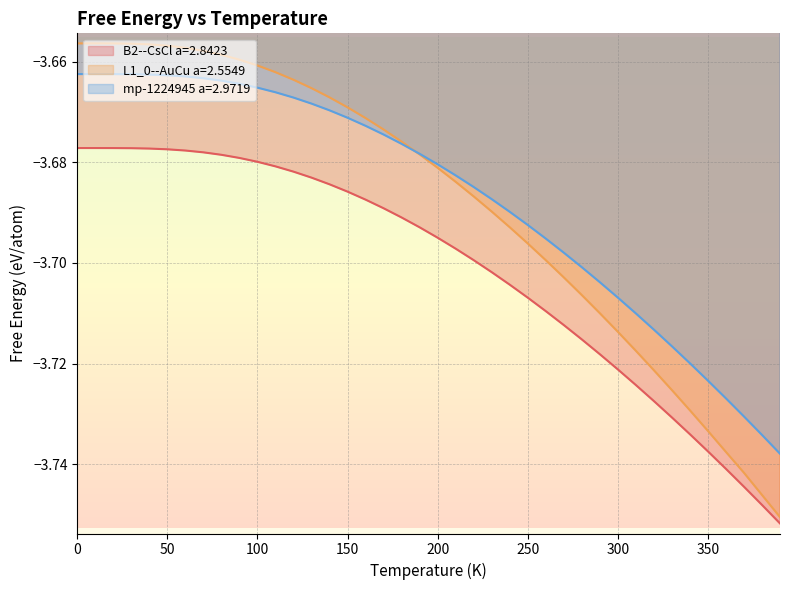

The mp-1224945 a=2.9719 series shows -1.0 at 10. True or false?

False